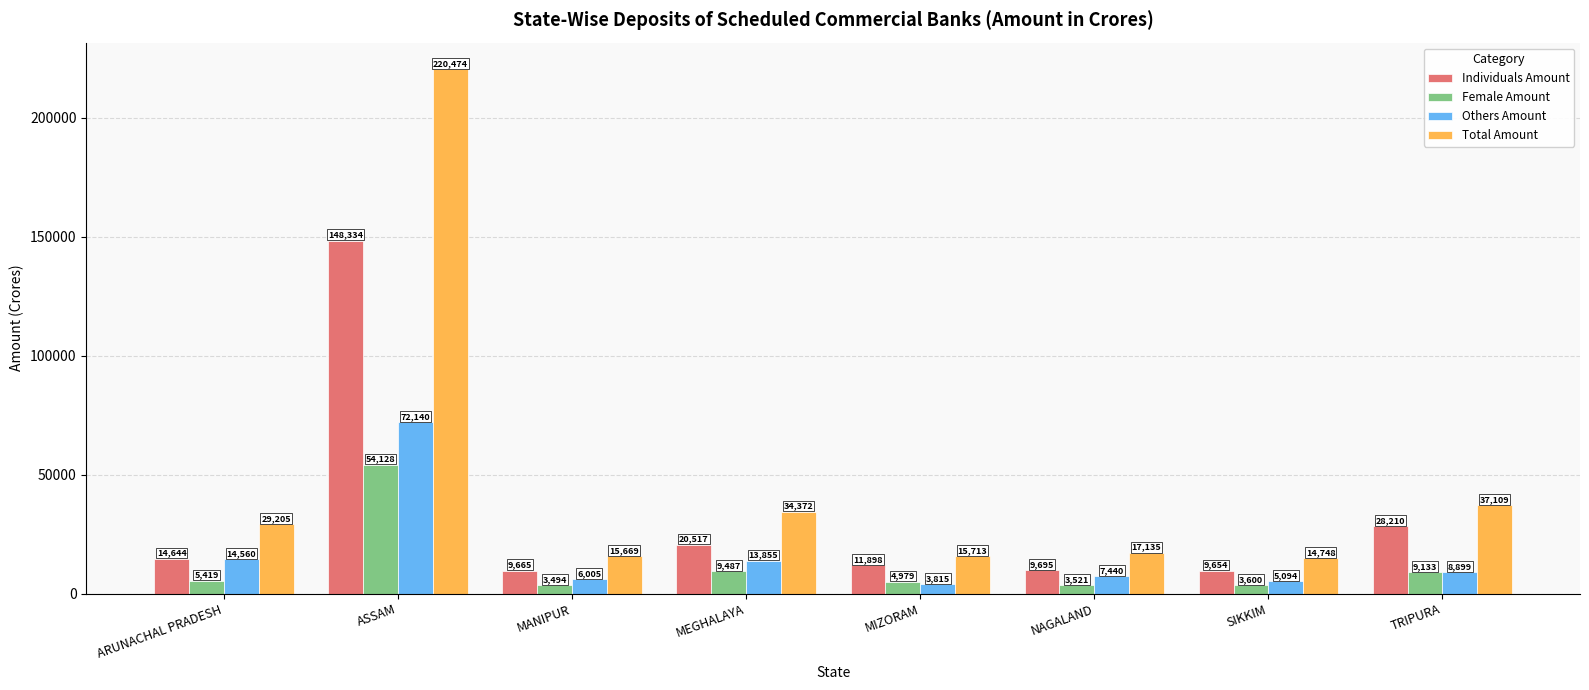

Does the chart contain stacked bars?

No